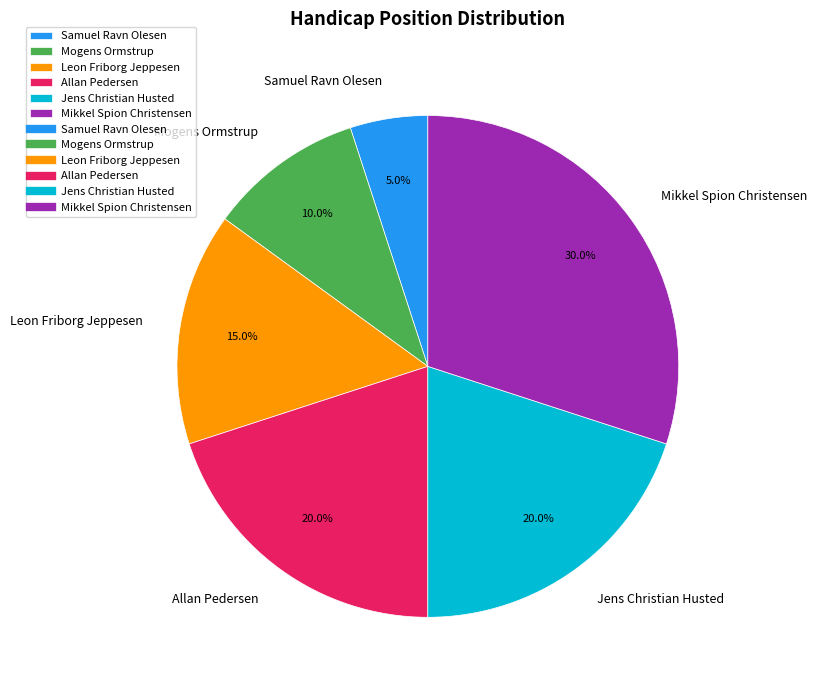

Which slice is the smallest?

Samuel Ravn Olesen